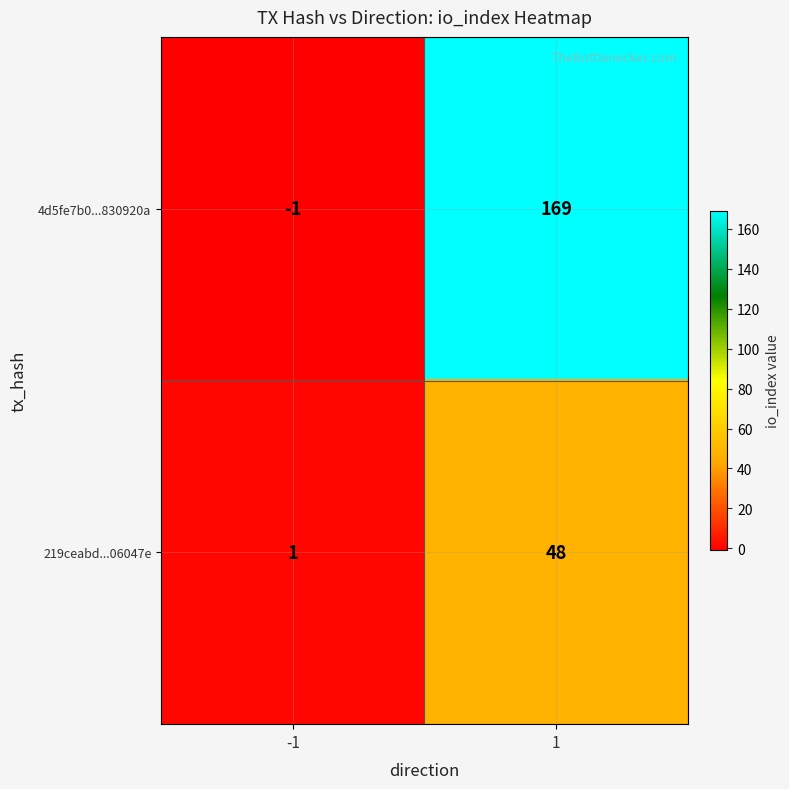

What is the spread (max minus min) of values at 1?

121